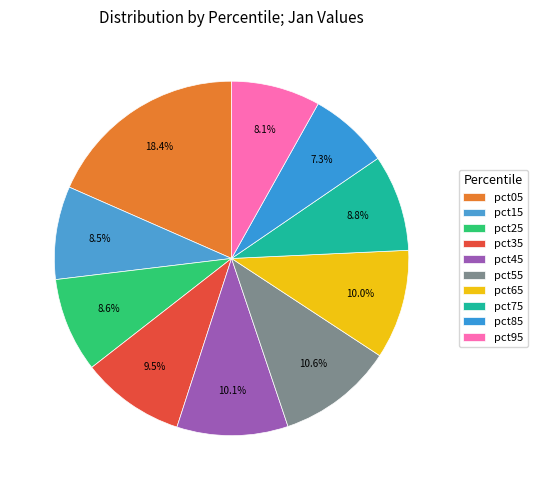

To the nearest percent, what is the difference between the largest and smallest slice percentages?

11%